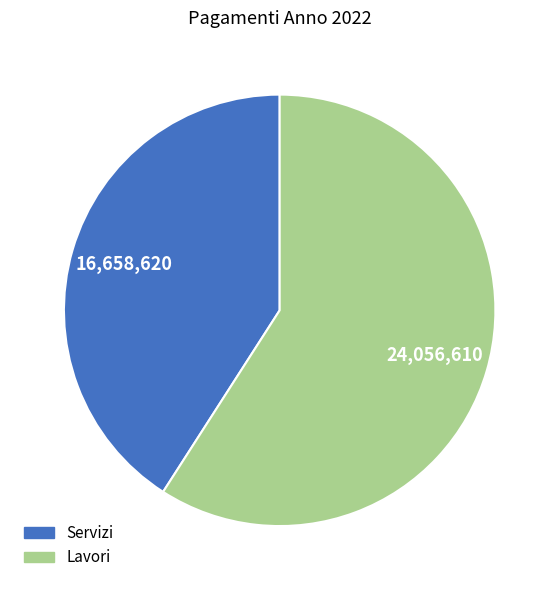

Rank the categories by value from highest to lowest.

Lavori, Servizi